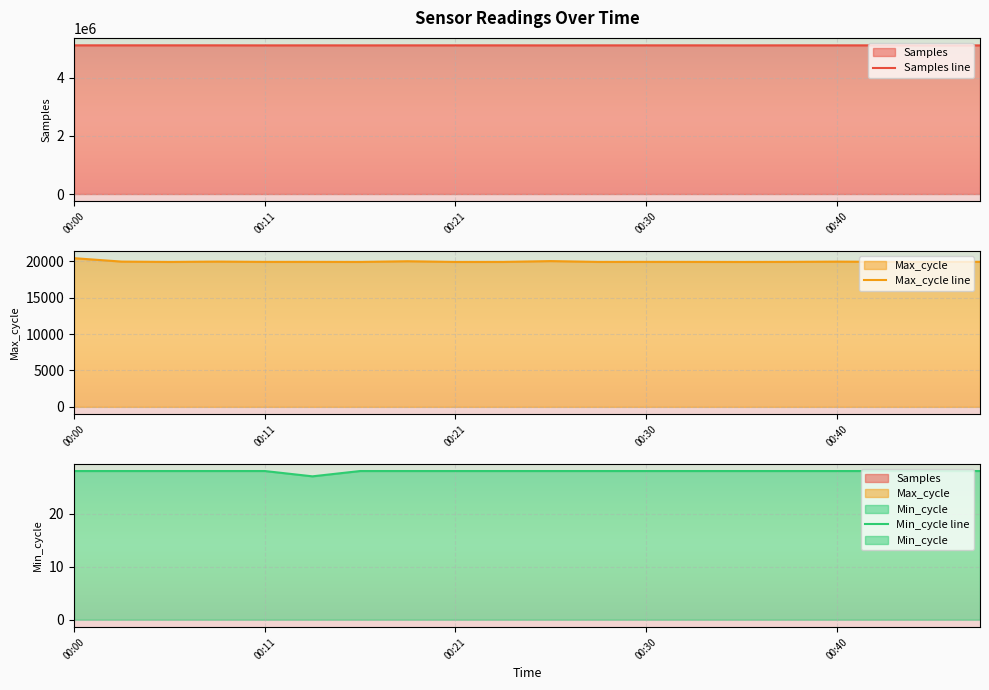

List the labels in order of Max_cycle line value, smallest first.

14, 00:21, 8, 6, 9, 11, 18, 13, 00:40, 5, 12, 15, 17, 19, 16, 00:11, 00:30, 7, 10, 00:00